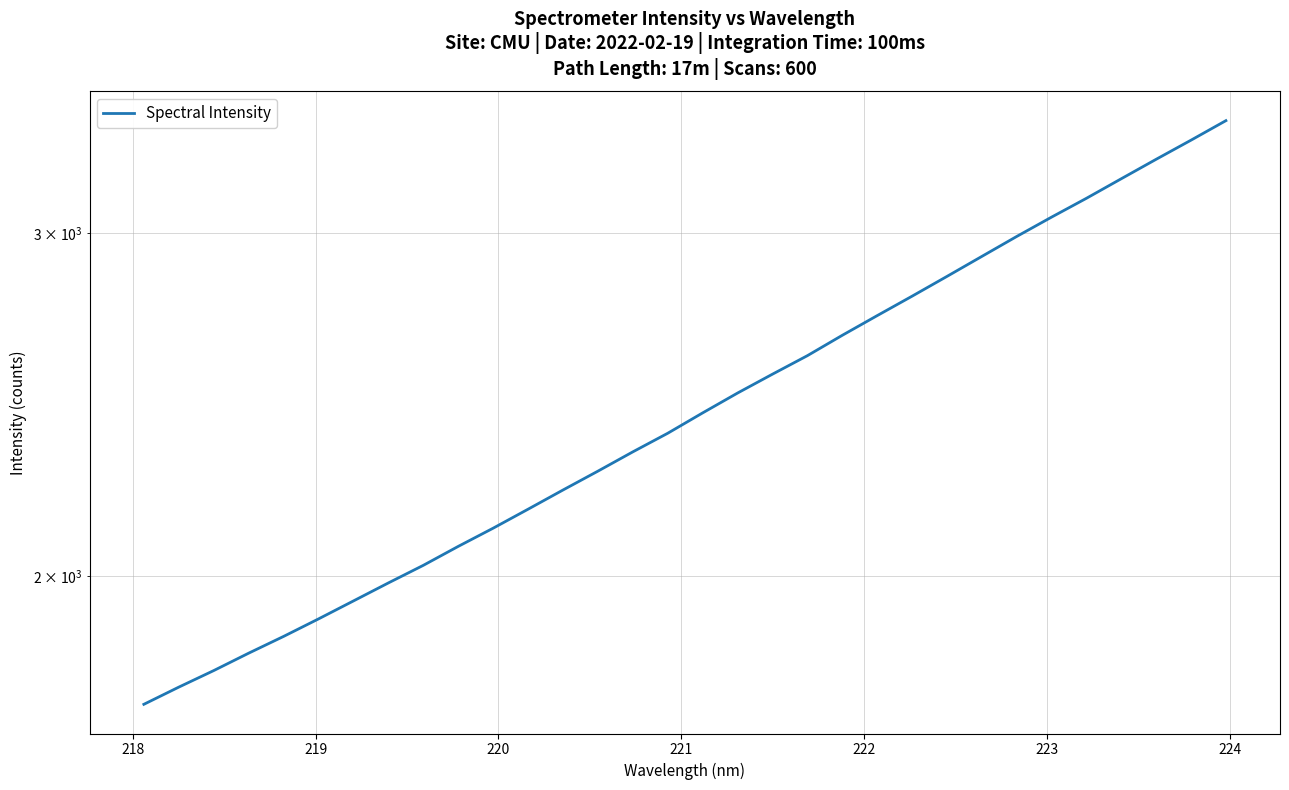

How many values exceed 2426?

16